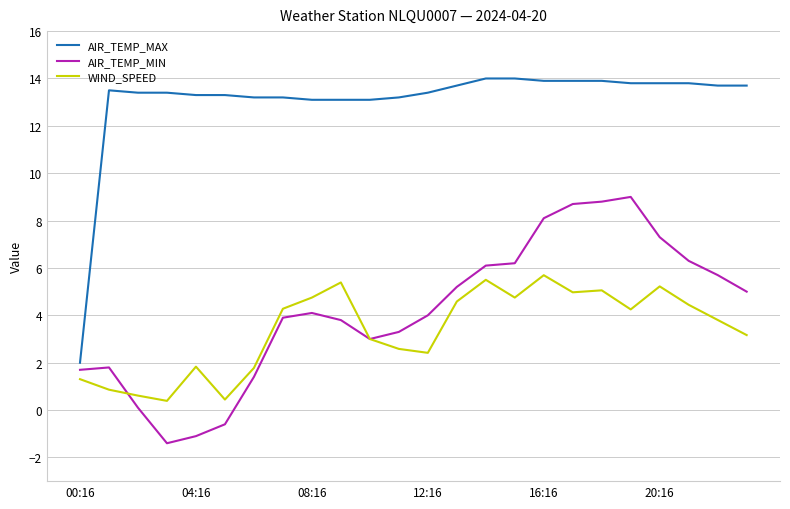

How many values in AIR_TEMP_MIN are above zero?

21